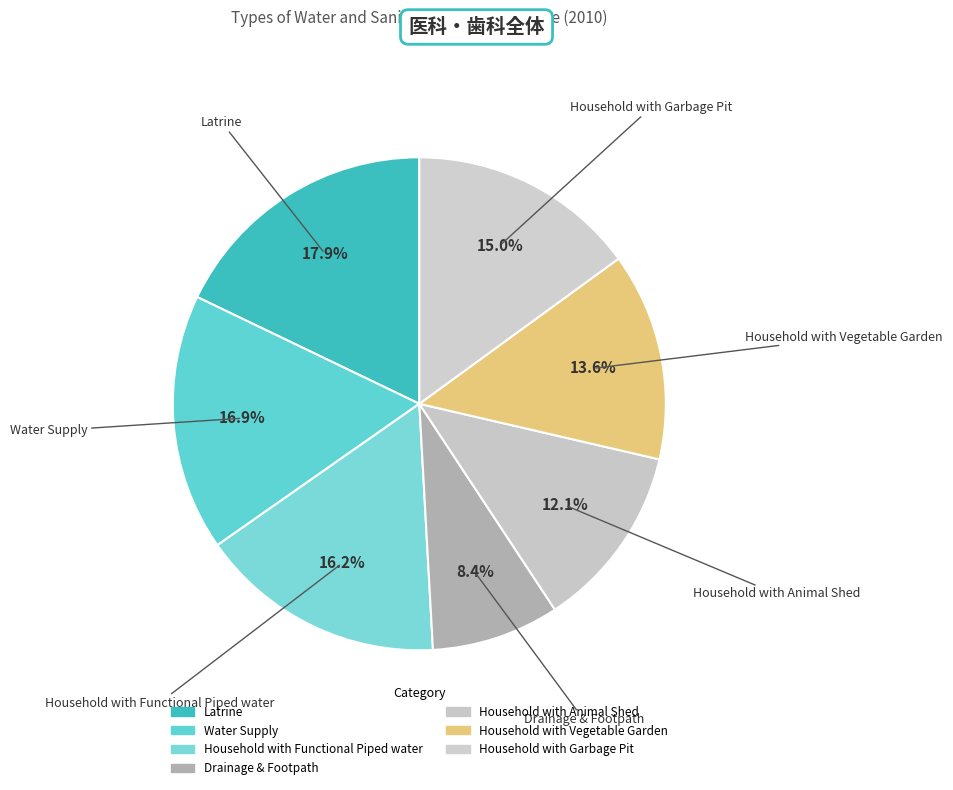

What is the smallest slice in the pie chart?

Drainage & Footpath